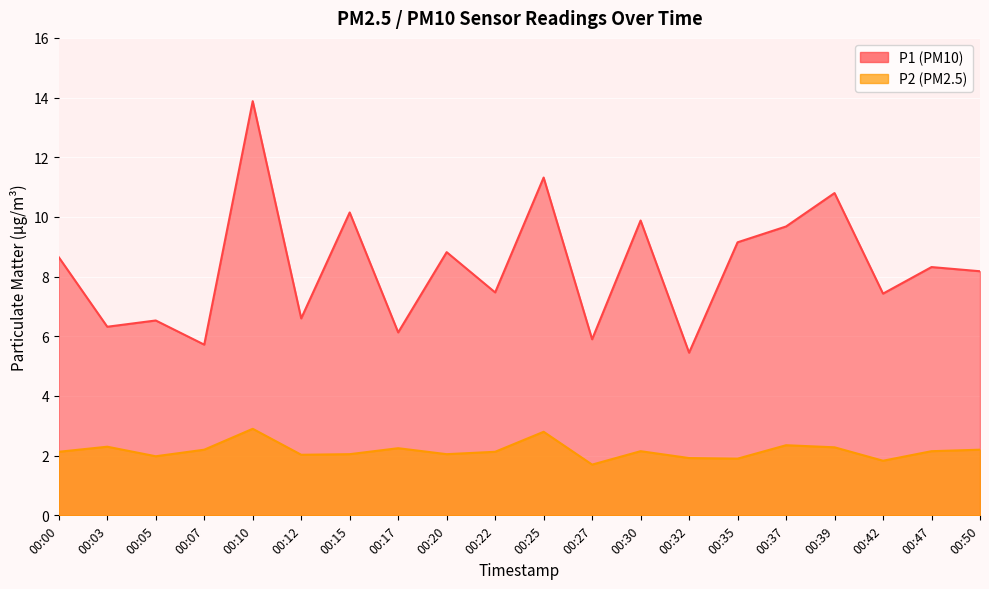

Rank the series by their maximum value, from highest to lowest.

P1, P2